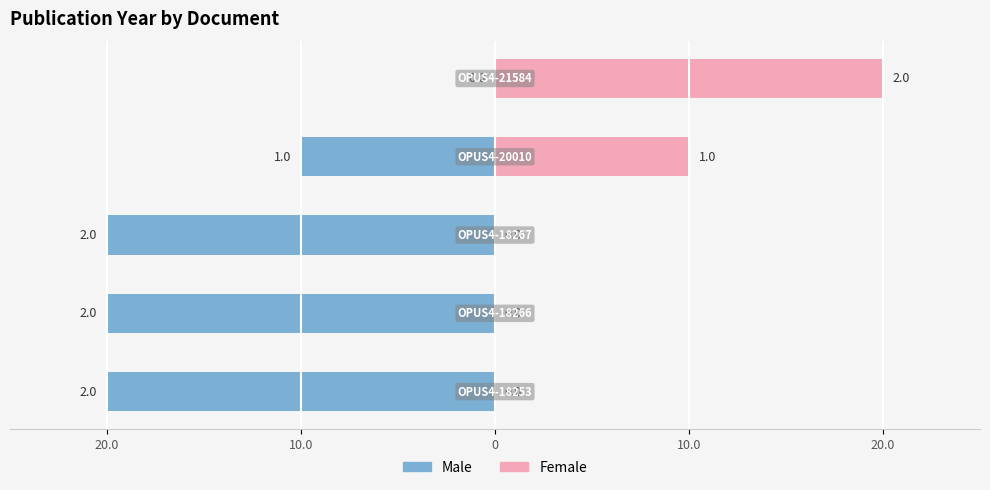

Which has a higher value, 20.0 or 0?

20.0